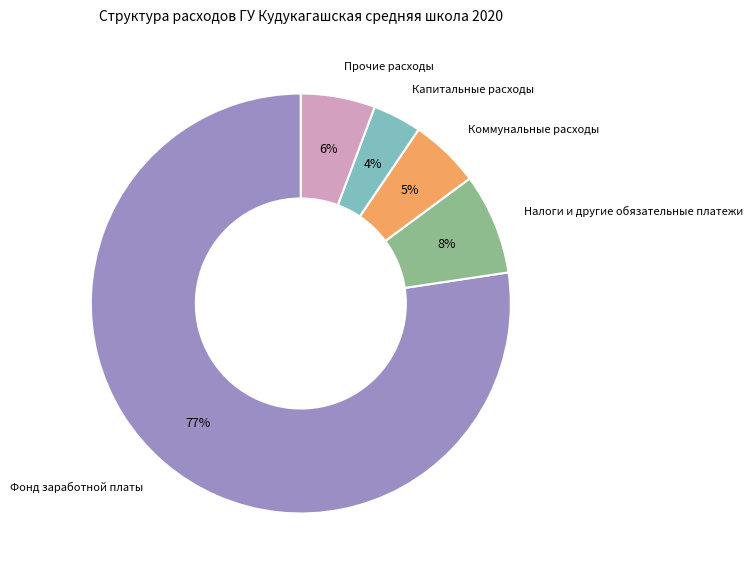

Which slice is the smallest?

Капитальные расходы